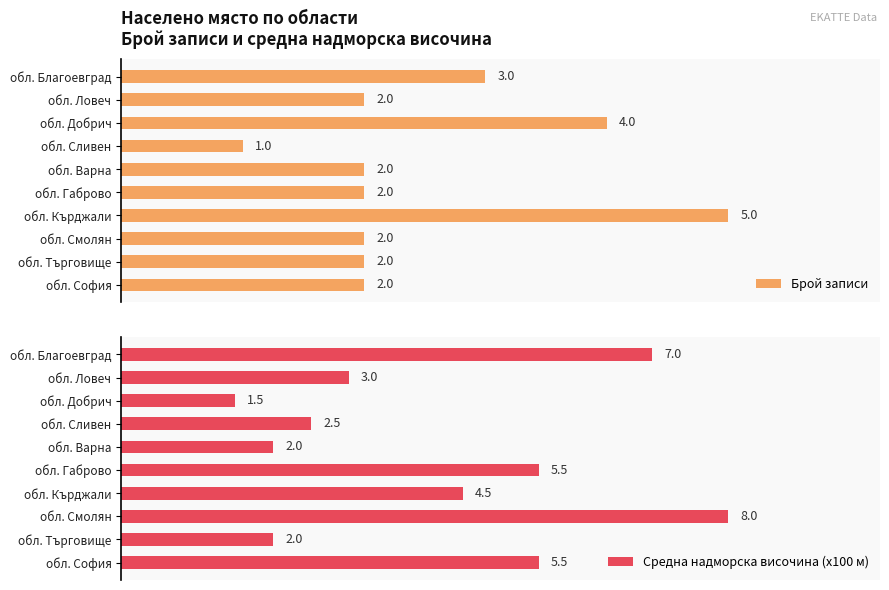

Which series has the largest total across all categories?

Средна надморска височина (x100 м)